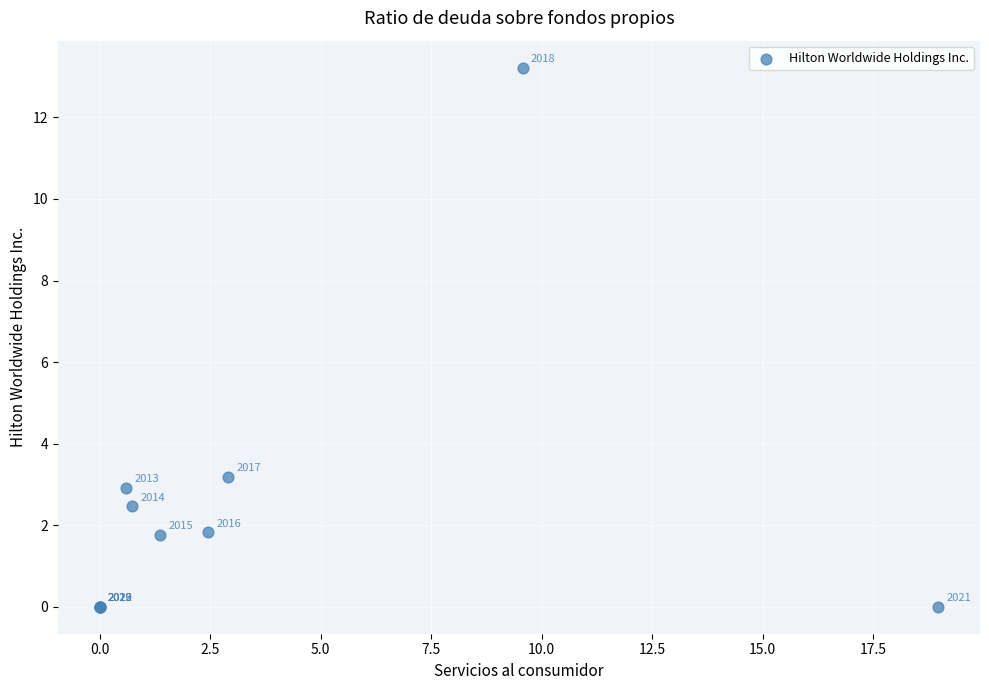

What Y value in the scatter plot is closest to 6?

3.2